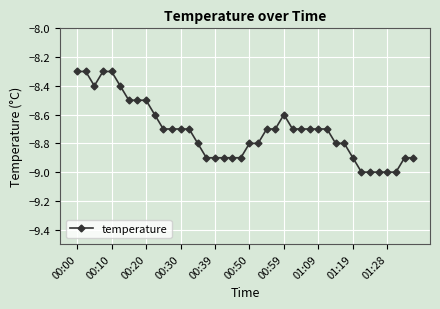

Does the chart have visible grid lines?

Yes